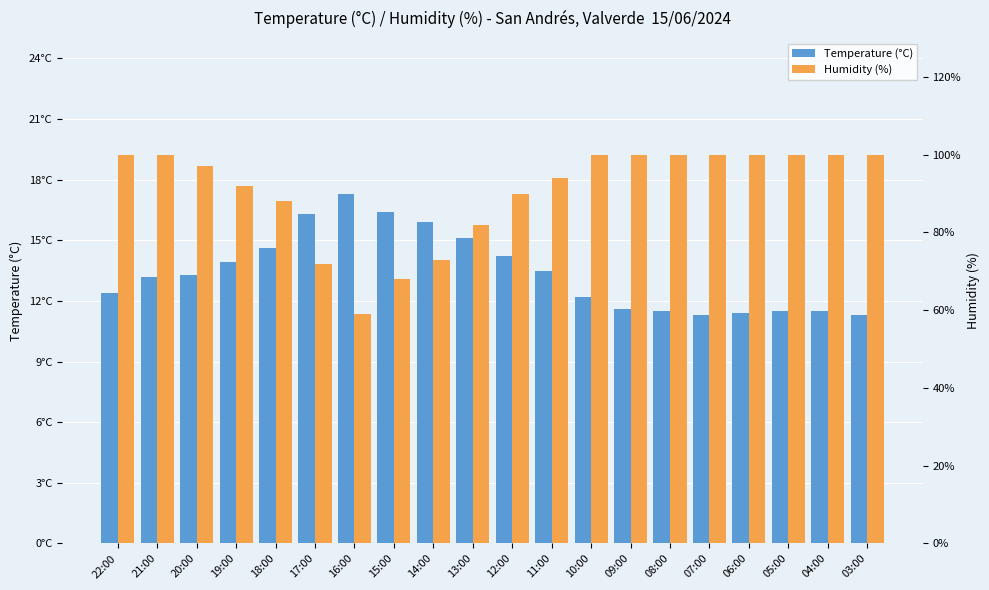

Which series has the largest total across all categories?

Humidity (%)